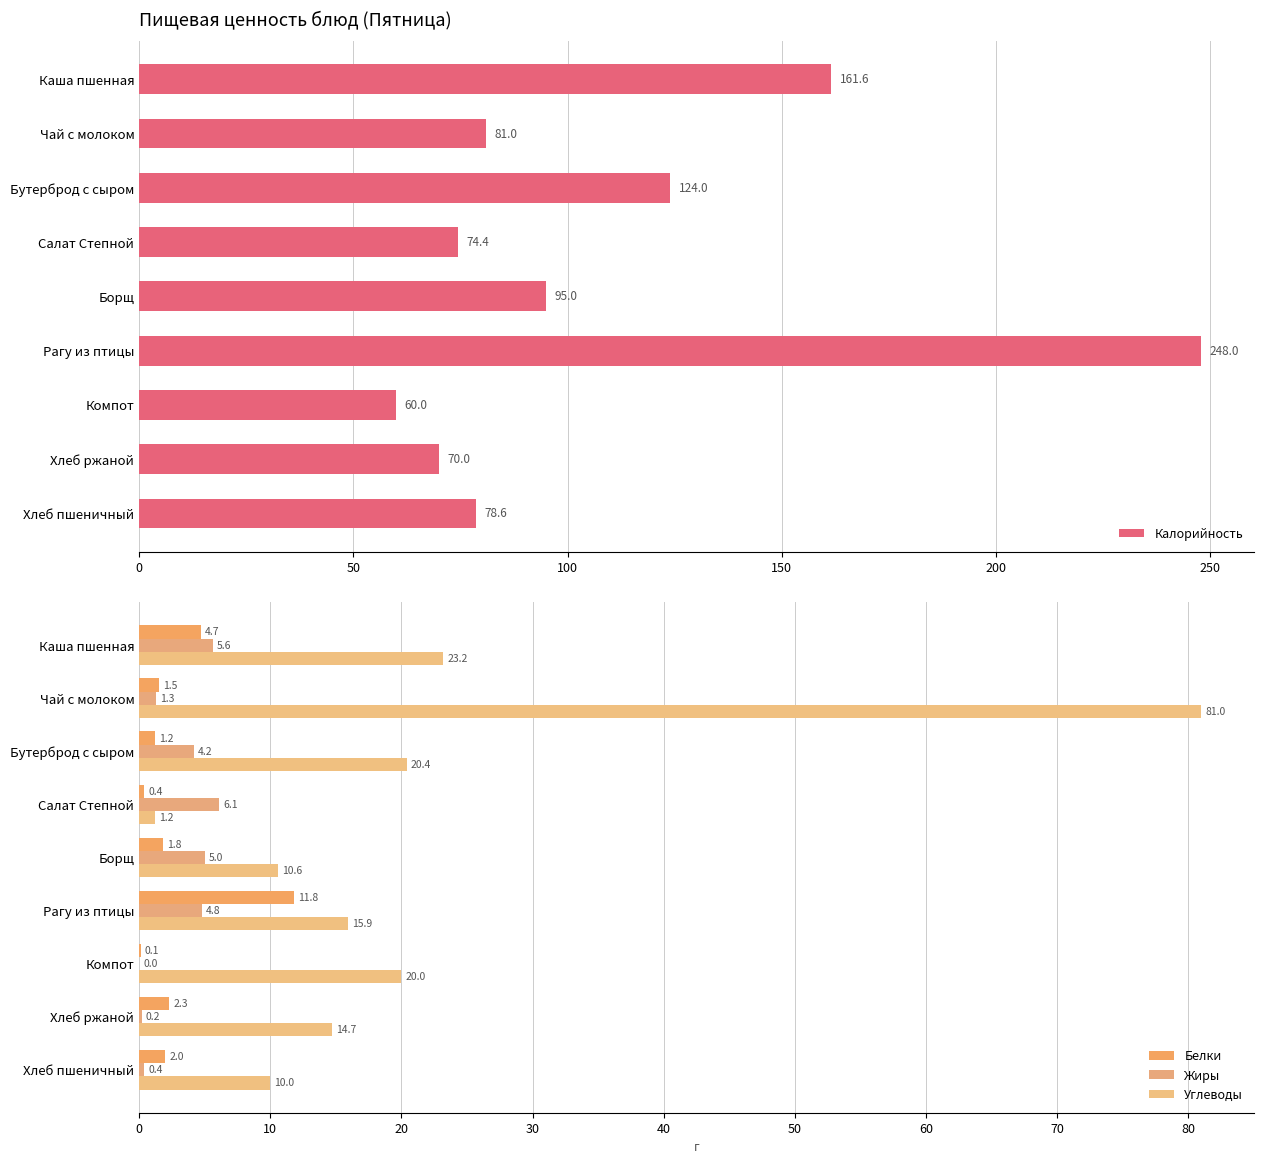

Reading left to right, extract all data points from this chart.

Калорийность: 161.6	81.0	124.0	74.4	95.0	248.0	60.0	70.0	78.6
Белки: 4.7	1.5	1.2	0.4	1.8	11.8	0.1	2.3	2.0
Жиры: 5.6	1.3	4.2	6.1	5.0	4.8	0.0	0.2	0.4
Углеводы: 23.2	81.0	20.4	1.2	10.6	15.9	20.0	14.7	10.0